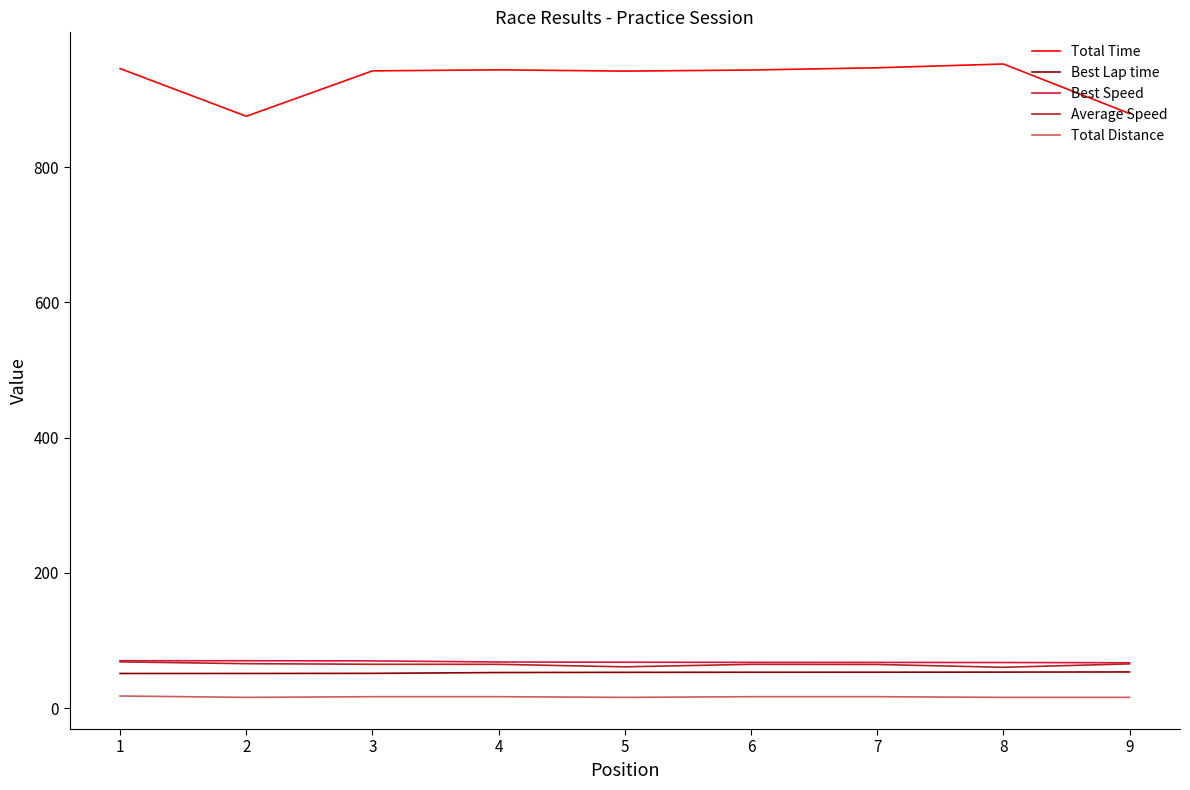

True or false: Best Speed and Total Time cross at least once.

False